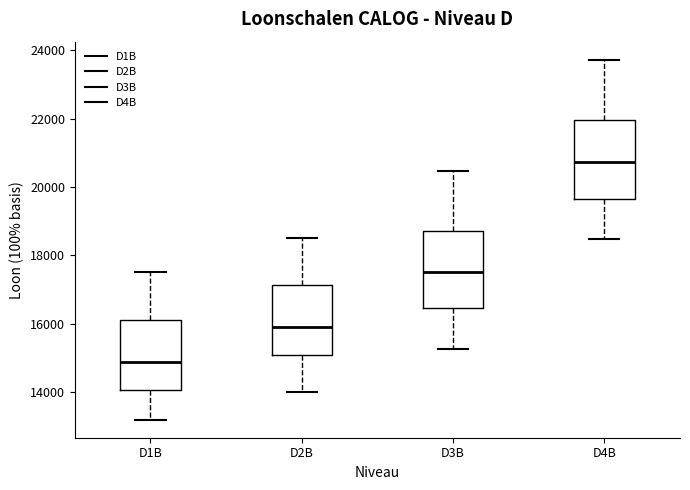

Where is the lower edge of the box for D2B on the y-axis? The values are not printed on the chart, so give them approximately, as read against the axis.

15000